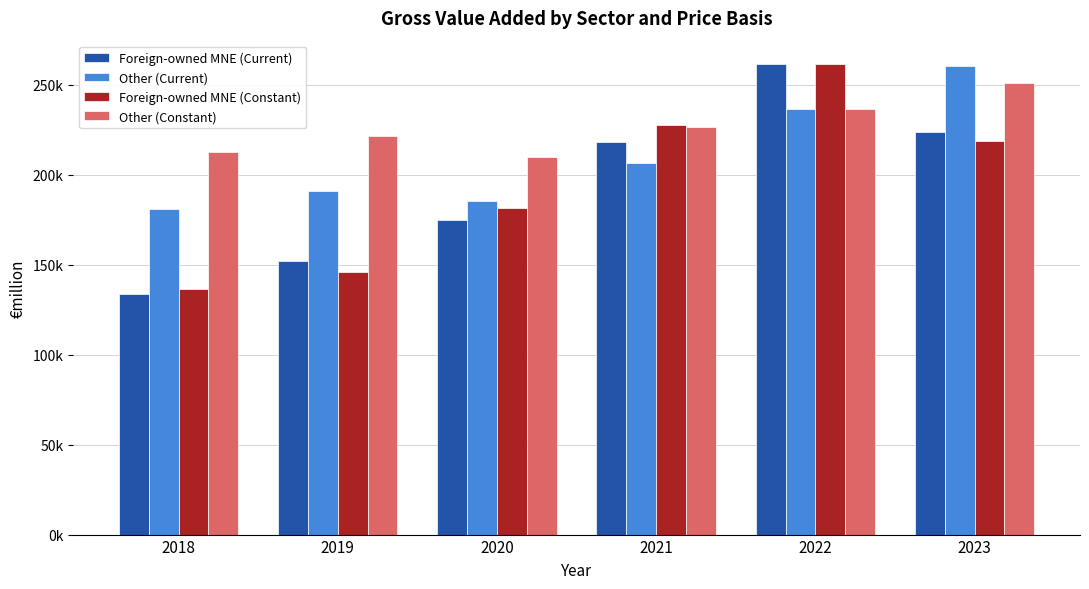

What is the sum of the Other (Current) values at 2019 and 2022?

427225.2